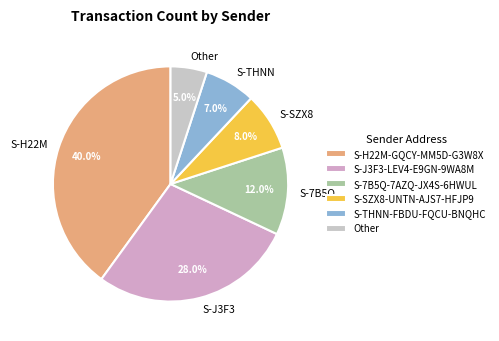

Which category has the biggest portion of the pie?

S-H22M-GQCY-MM5D-G3W8X